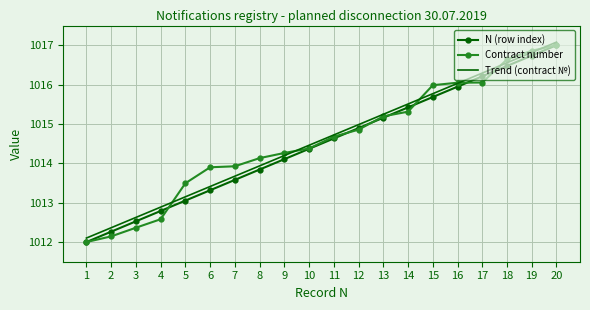

Rank the series at 17 from highest to lowest value.

Trend (contract №), N (row index), Contract number